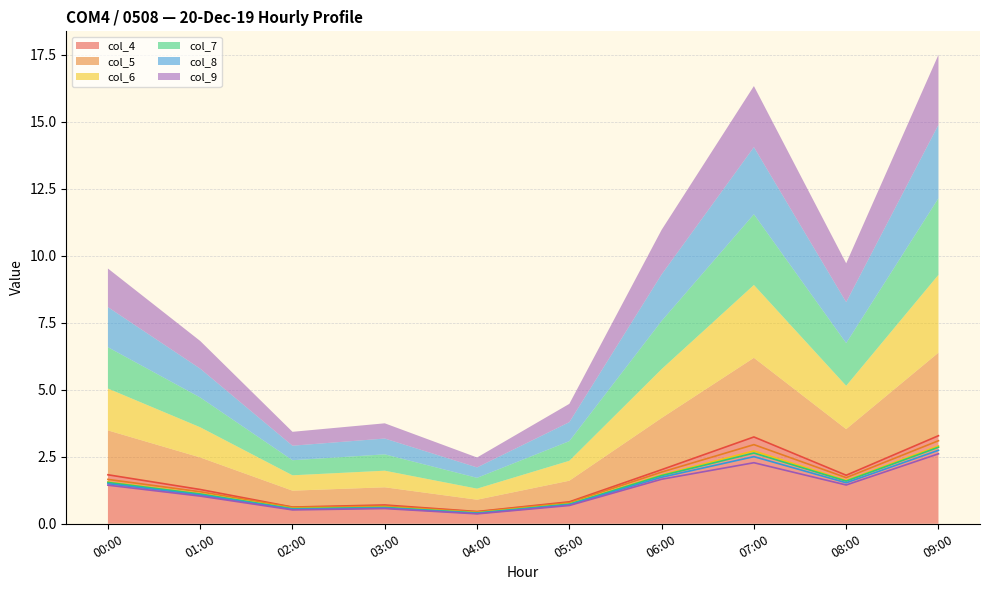

How many distinct data groups are displayed?

6